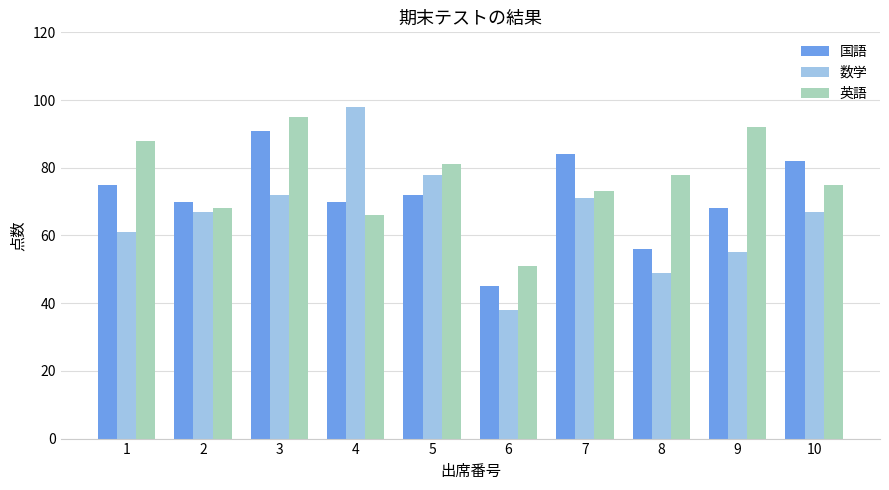

What is the total value across all series at 4?

234